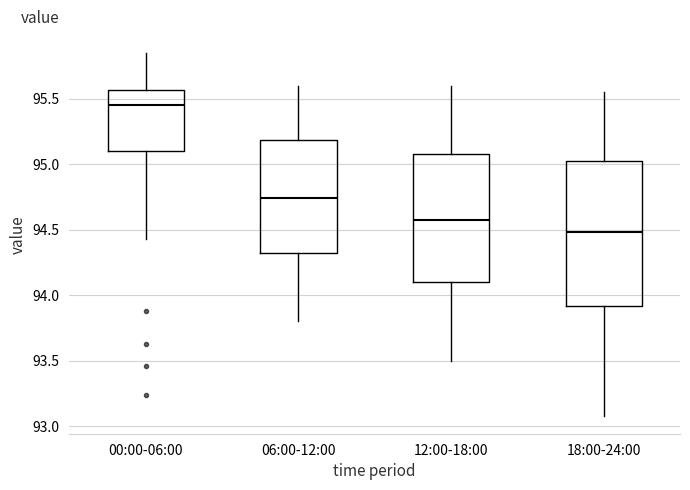

Where does the median line of the box for 18:00-24:00 sit on the y-axis? The values are not printed on the chart, so give them approximately, as read against the axis.

94.50